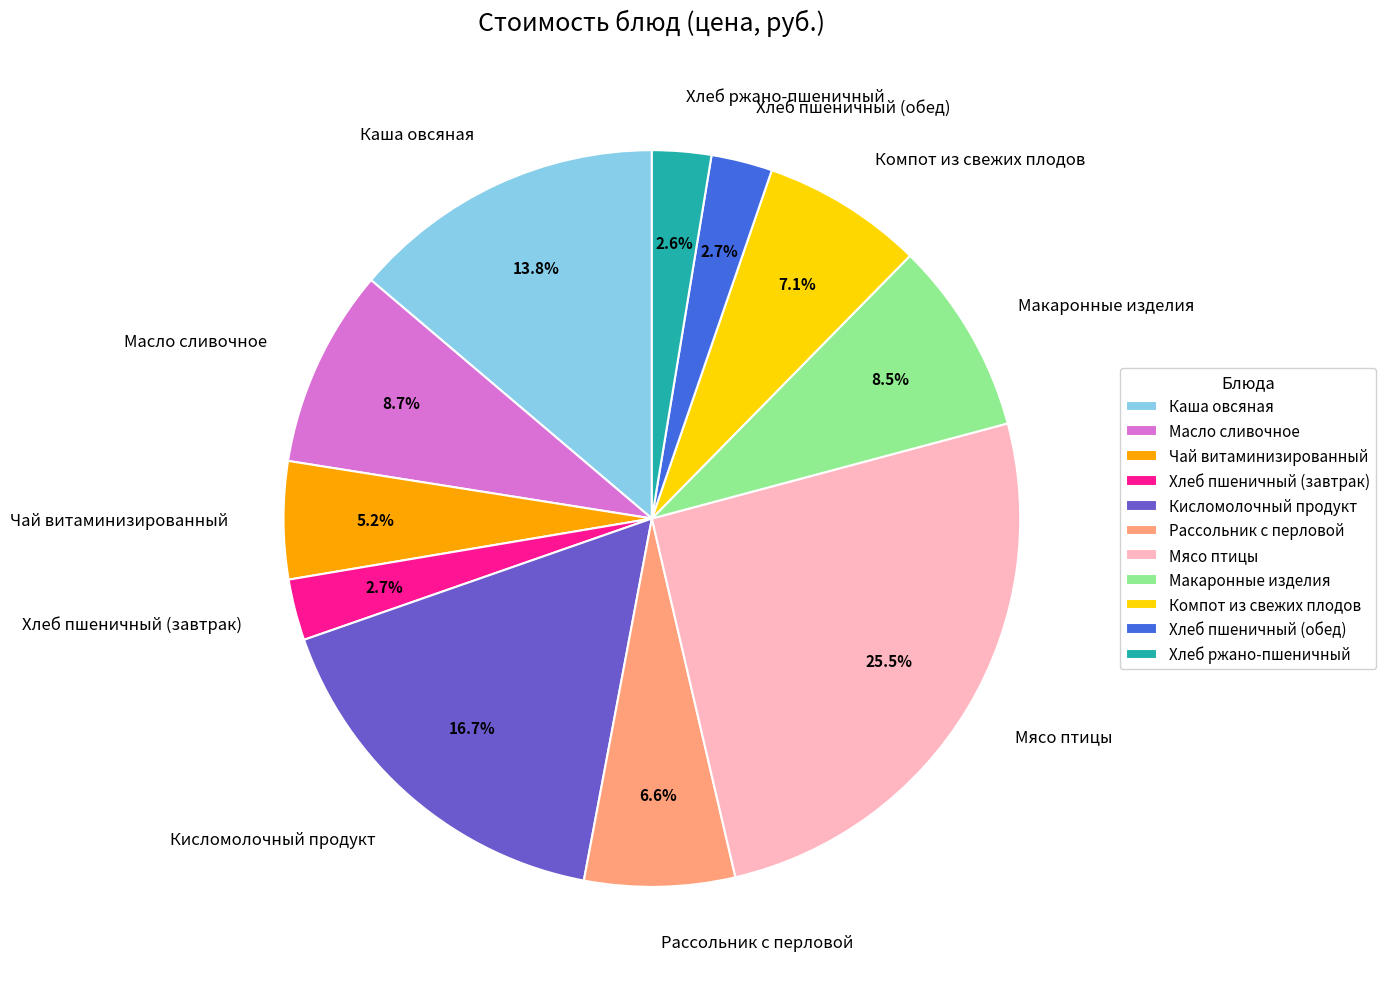

Between Хлеб пшеничный (завтрак) and Рассольник с перловой, which is larger?

Рассольник с перловой